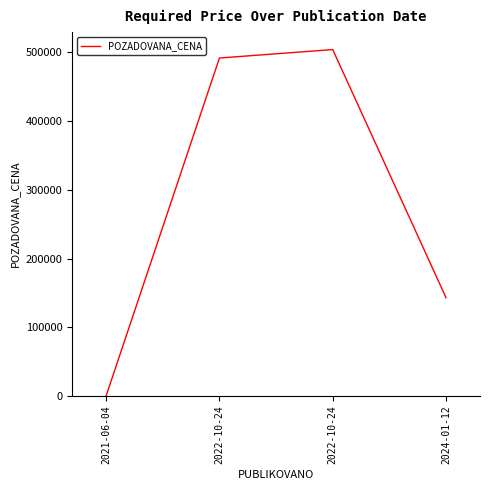

What is the difference between the maximum and minimum values?

503730